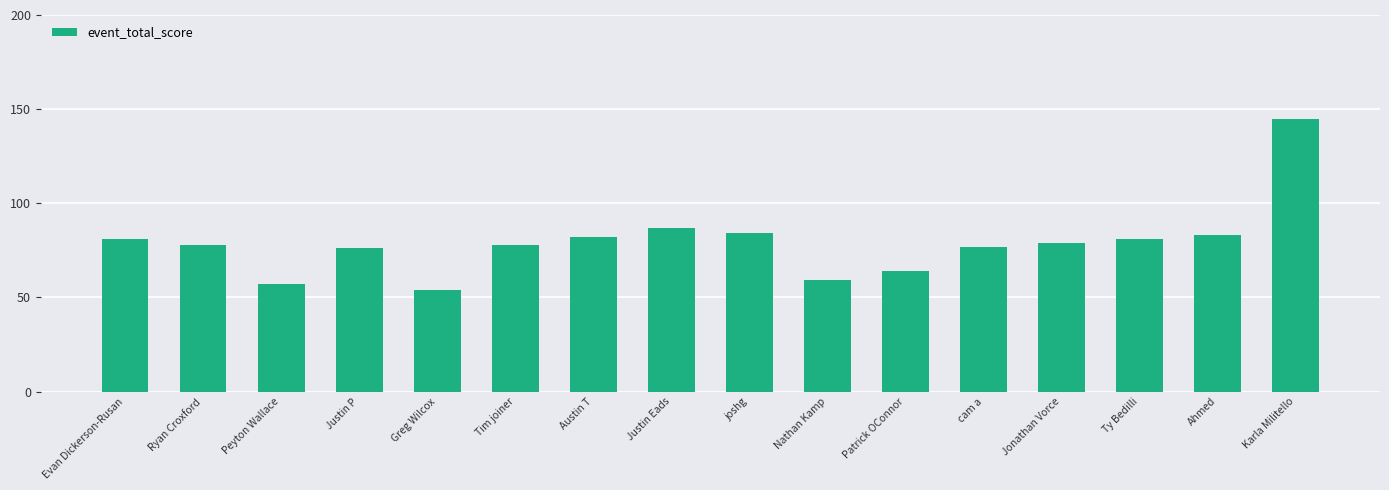

What is the smallest value displayed?

54